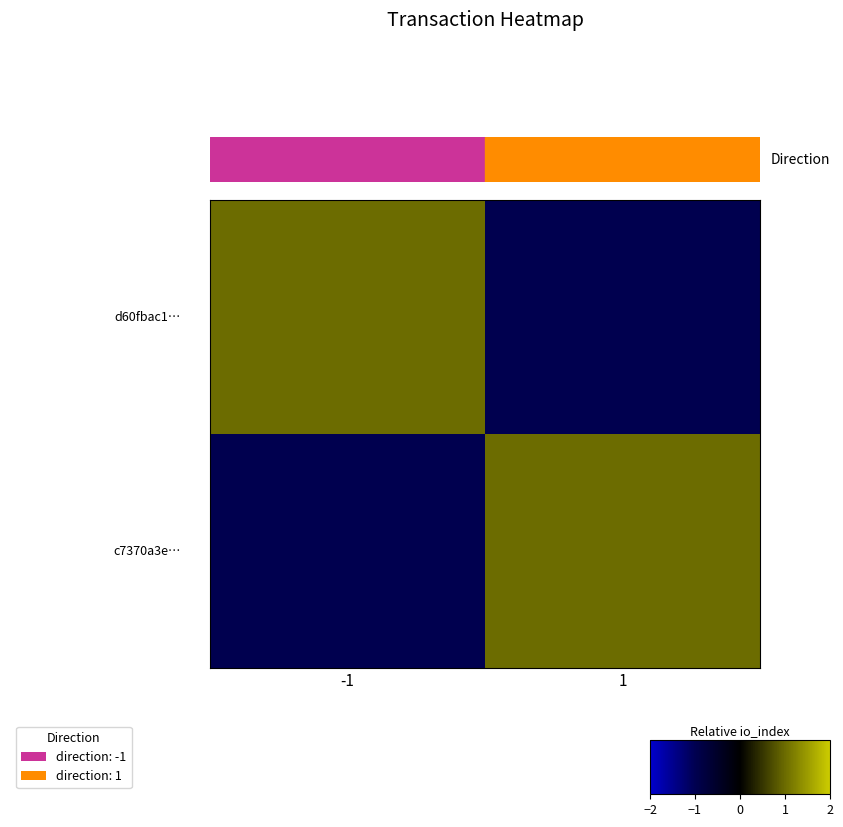

At how many categories does at least one series exceed 0?

2